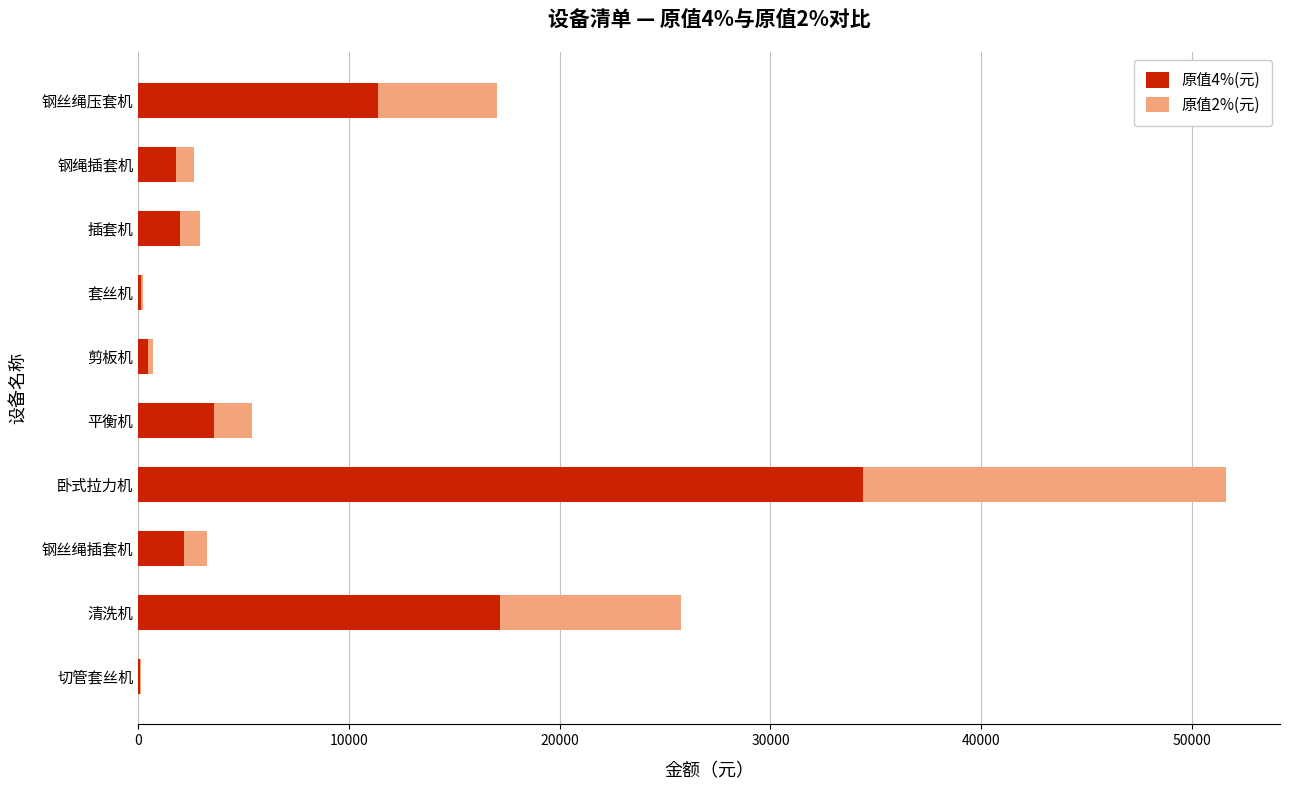

How many data points does each series have?

10